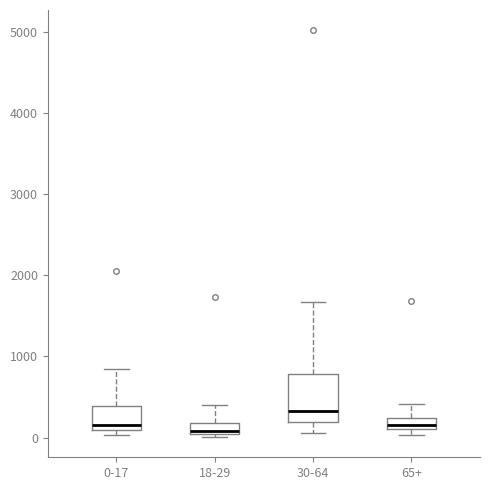

Which box is the tallest, from its lower edge to its upper edge?

30-64